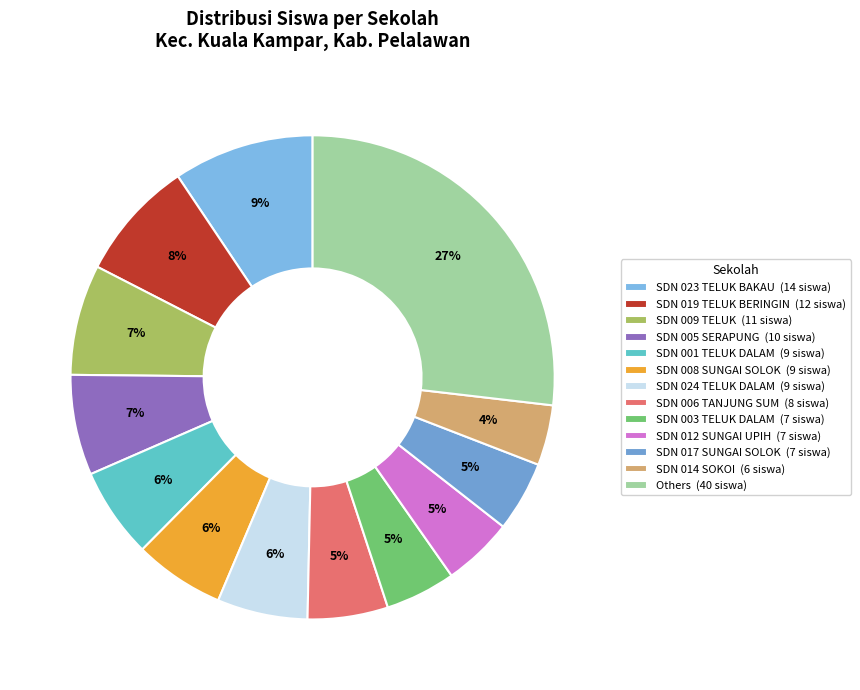

Which category has the biggest portion of the pie?

Others (40 siswa)